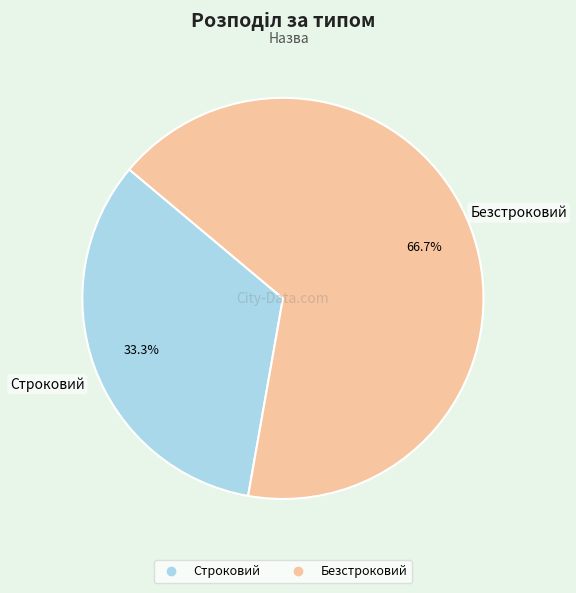

Do Безстроковий and Строковий together represent more than half of the pie?

Yes